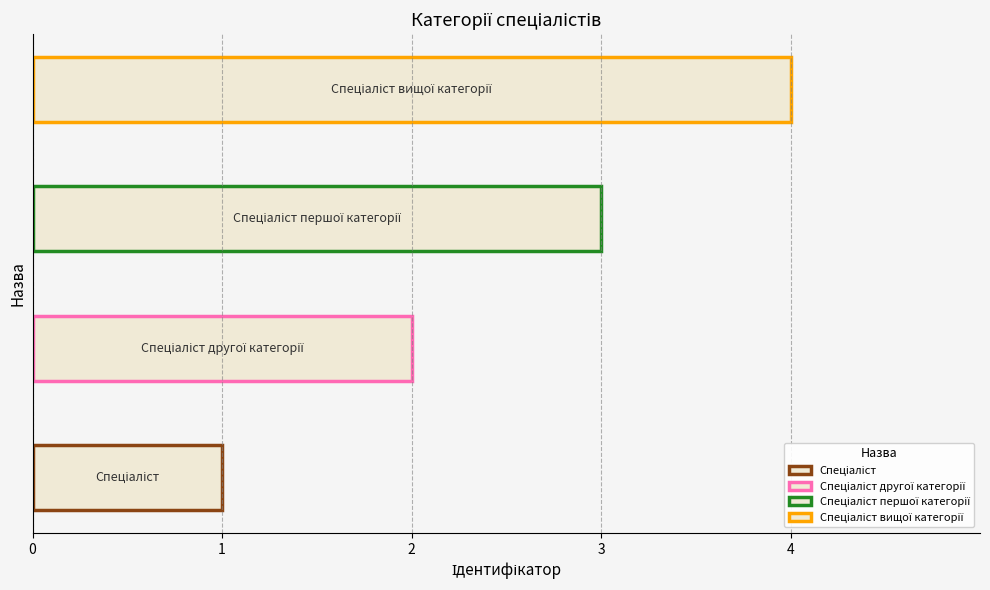

What is the difference between the maximum and second lowest values?

2